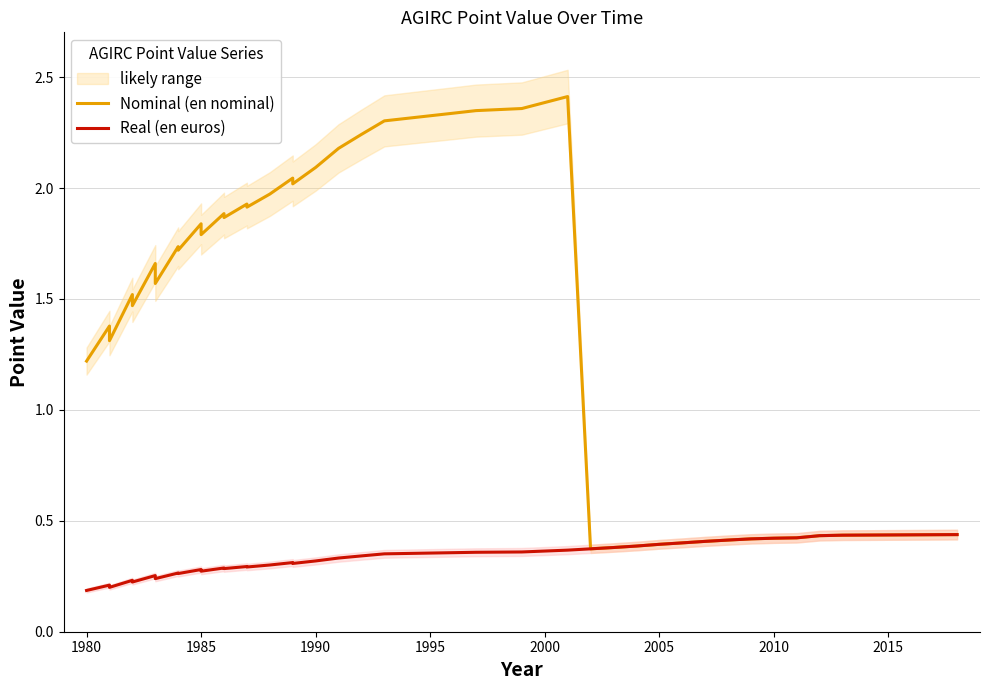

At 1995, list the series in order from smallest to largest.

Real (en euros), Nominal (en nominal)